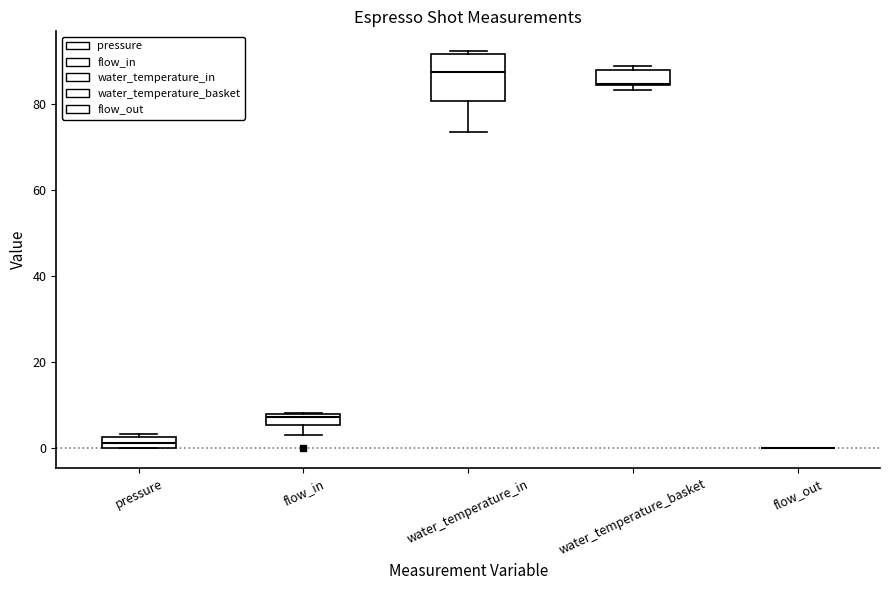

Which box is the tallest, from its lower edge to its upper edge?

water_temperature_in